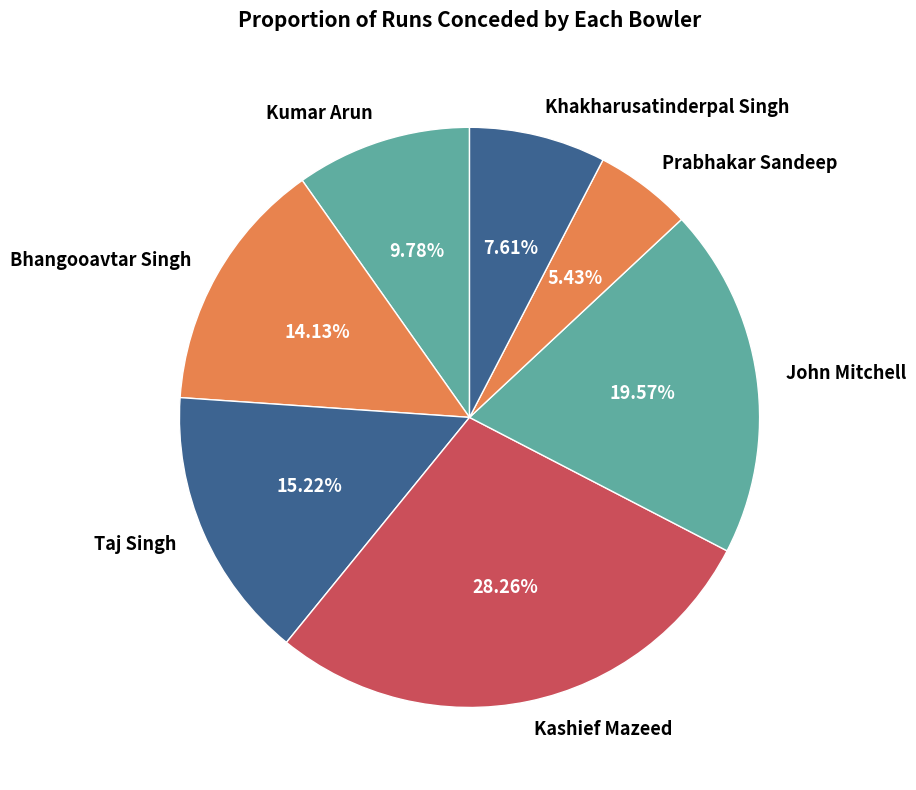

Is Taj Singh the majority of the pie?

No